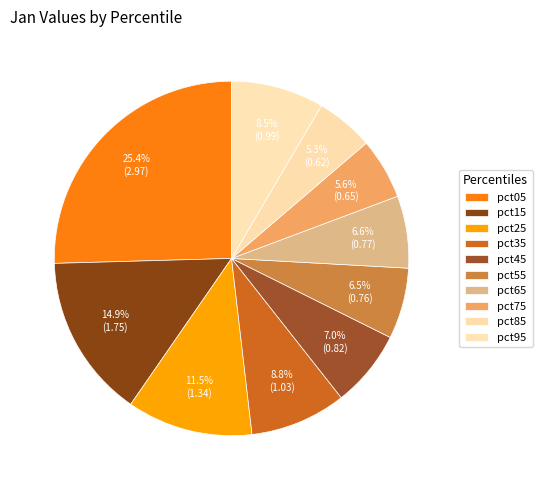

How many segments does this pie chart have?

10